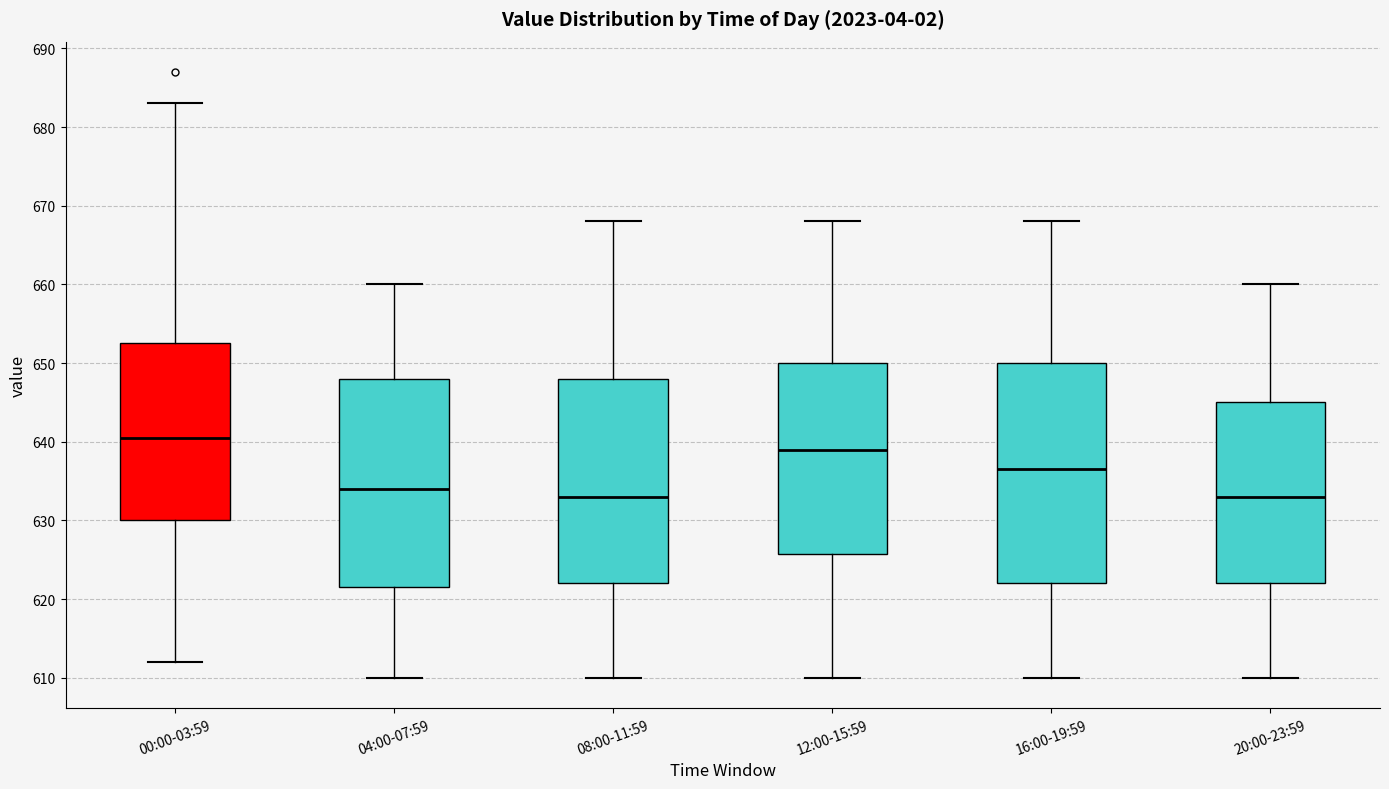

Which box's median line is the highest?

00:00-03:59